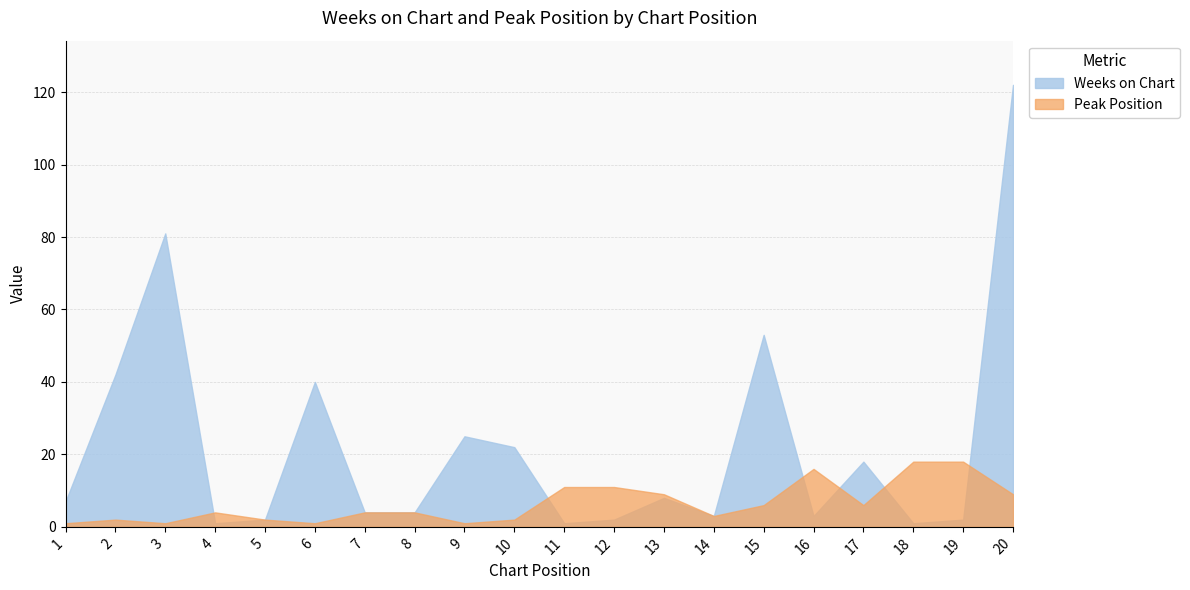

Rank the series by their average value, from lowest to highest.

Peak Position, Weeks on Chart